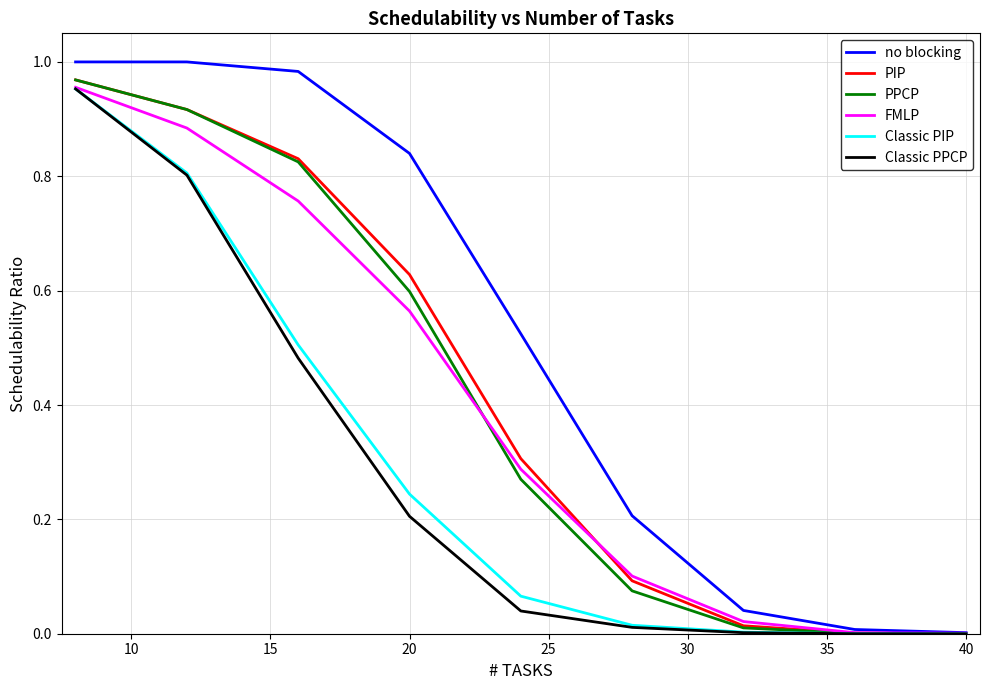

Which series has the largest total across all categories?

no blocking